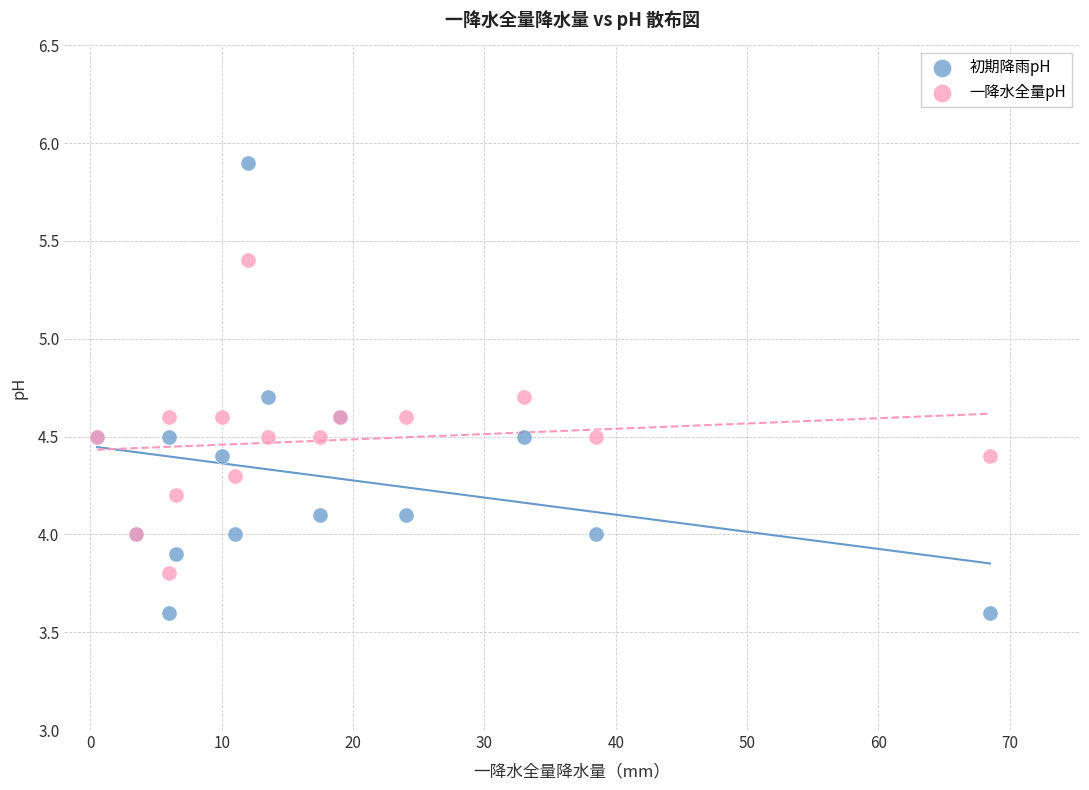

Which series contains the lowest Y value?

初期降雨pH